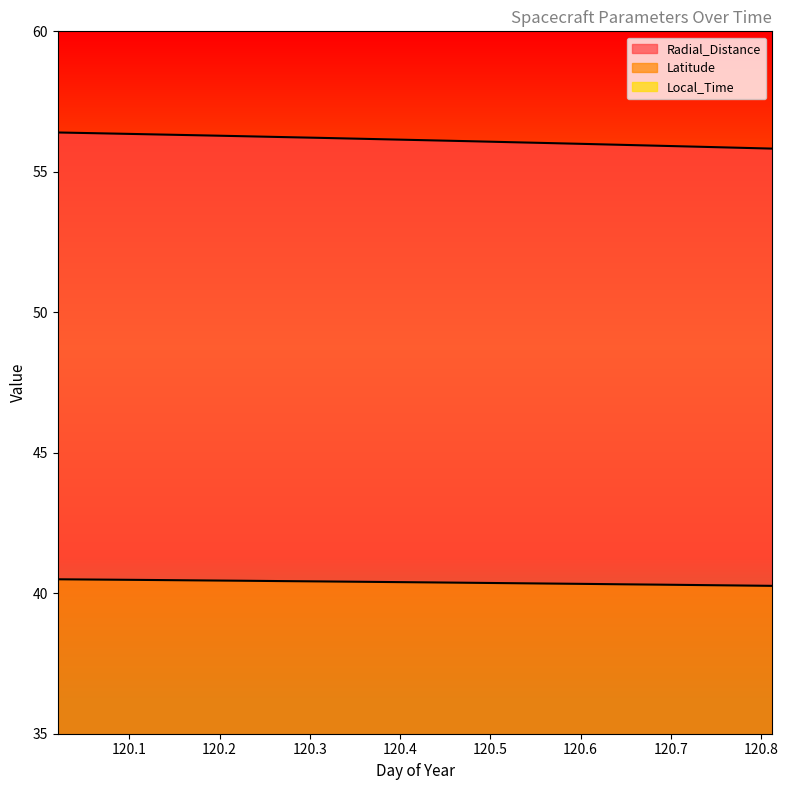

What are all the series names shown in the legend?

Radial_Distance, Latitude, Local_Time